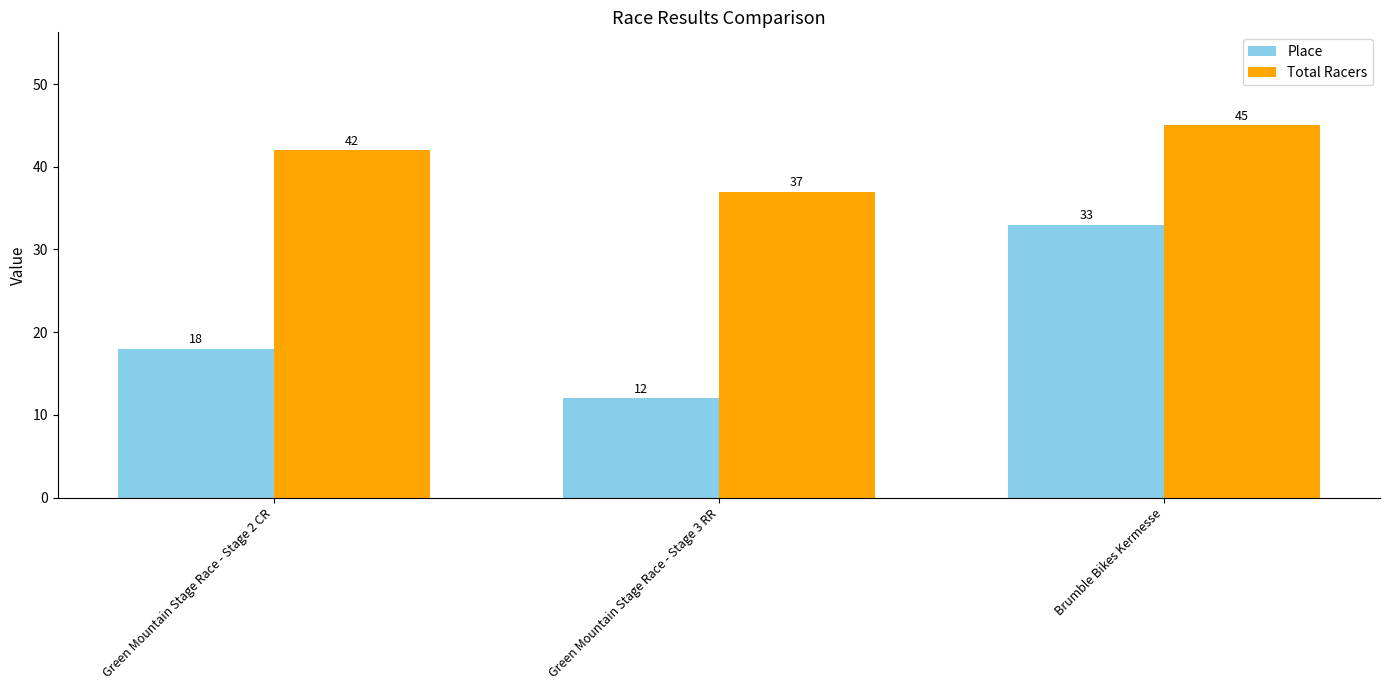

List the labels in order of Place value, smallest first.

Green Mountain Stage Race - Stage 3 RR, Green Mountain Stage Race - Stage 2 CR, Brumble Bikes Kermesse